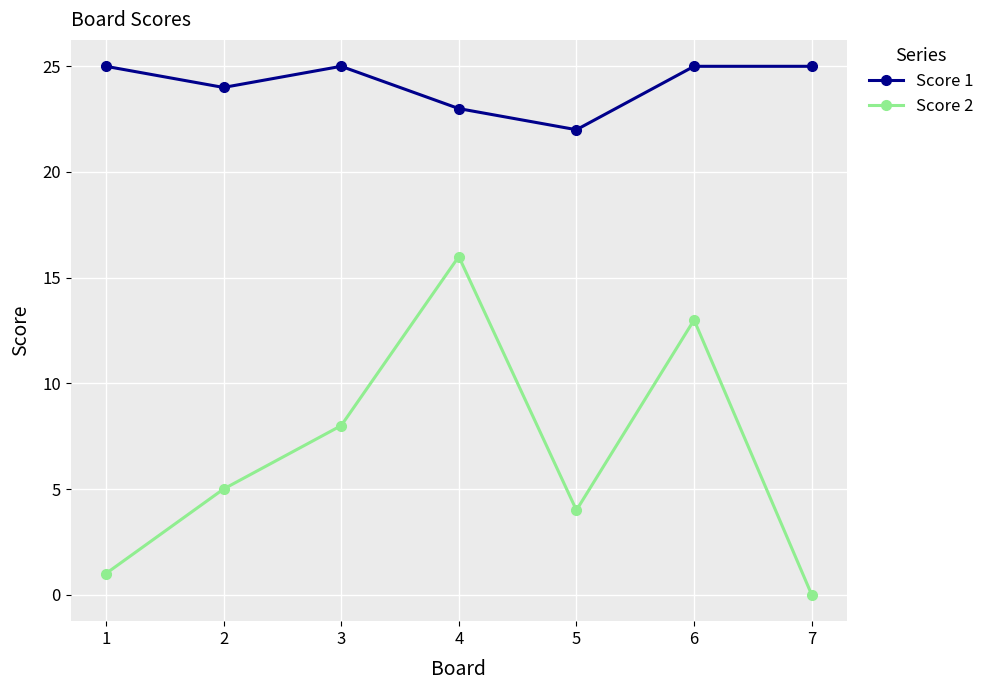

Which series has the largest total across all categories?

Score 1